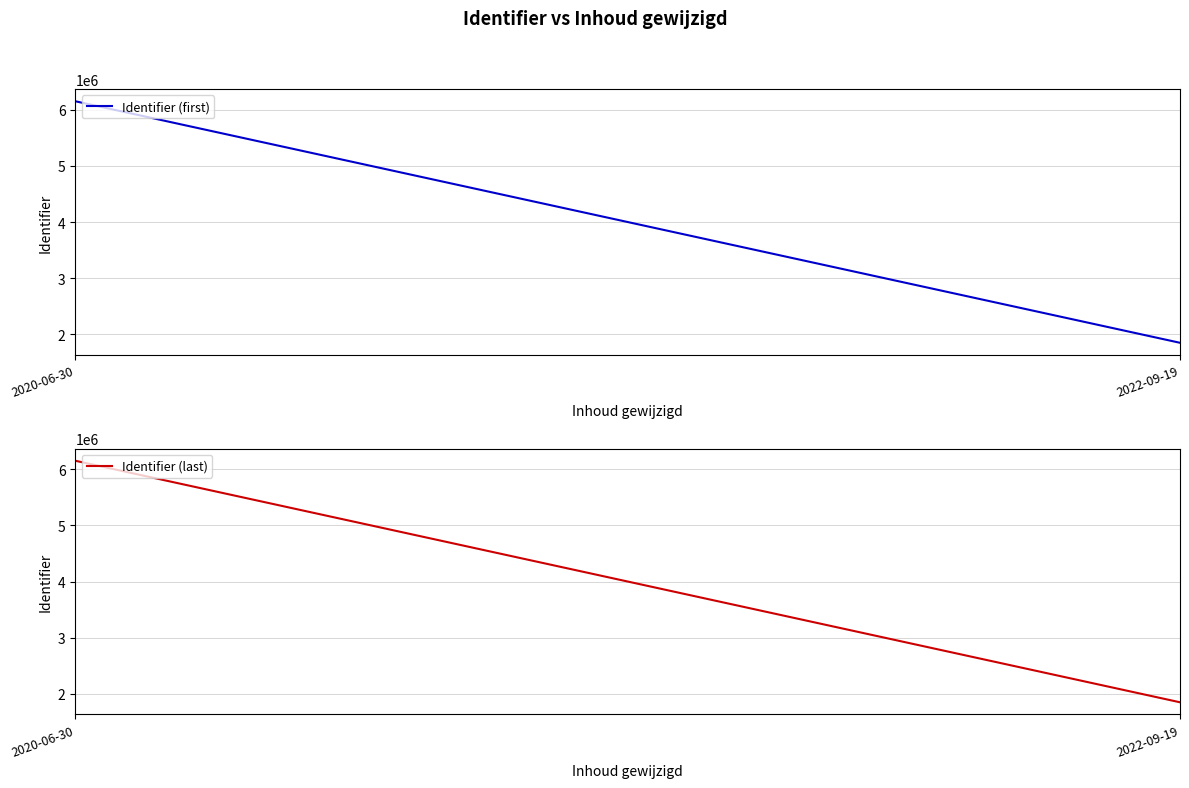

What is the lowest value of the Identifier (last) series?

1852470